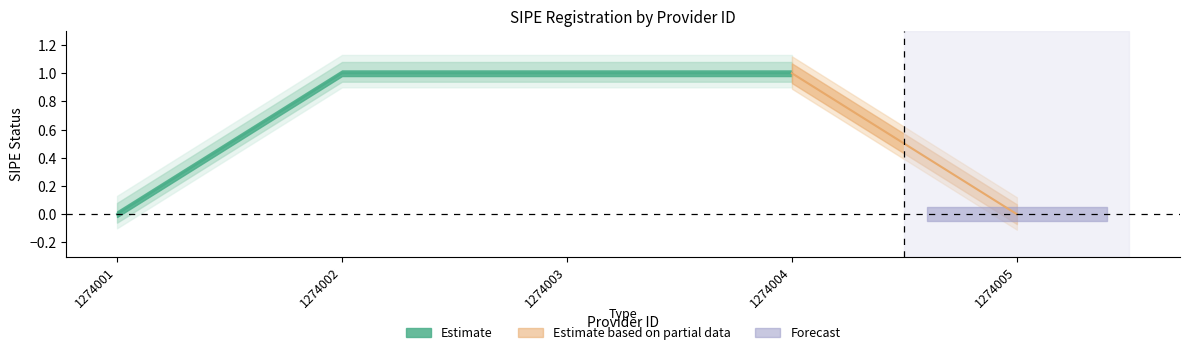

How many lines are shown in the chart?

1